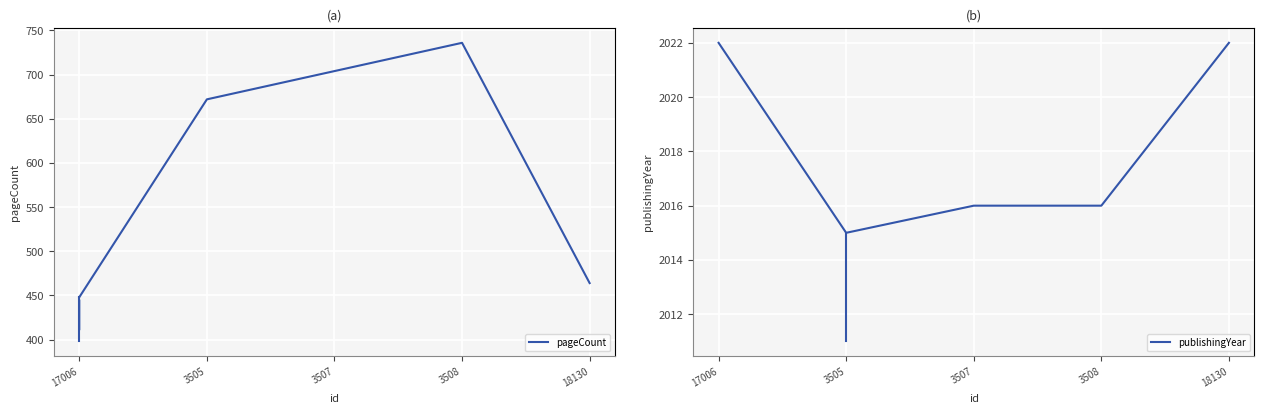

What value does the publishingYear series have at 3505?

2015